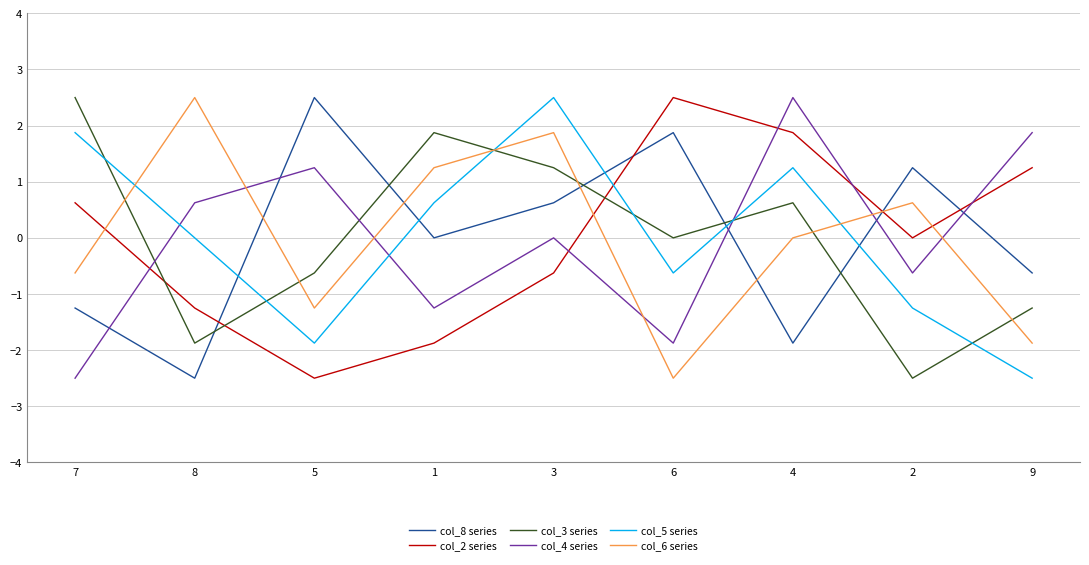

How many intersections are there between col_8 series and col_2 series?

4